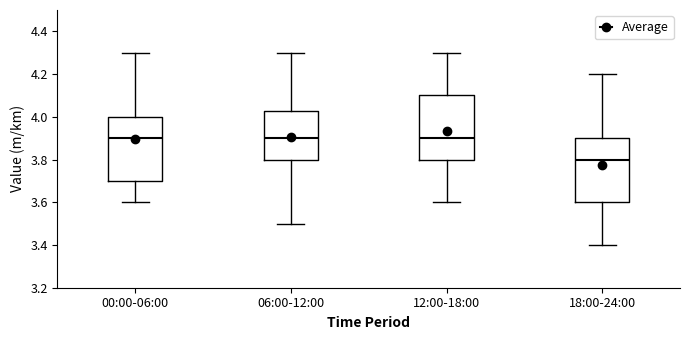

Reading left to right, read every box against the y-axis: the position of its median line, the range the box covers, and the ends of its whiskers. The values are not printed on the chart, so give them approximately, as read against the axis.

00:00-06:00: median 3.90, box 3.70 to 4.00, whiskers 3.60 to 4.30
06:00-12:00: median 3.90, box 3.80 to 4.02, whiskers 3.50 to 4.30
12:00-18:00: median 3.90, box 3.80 to 4.10, whiskers 3.60 to 4.30
18:00-24:00: median 3.80, box 3.60 to 3.90, whiskers 3.40 to 4.20